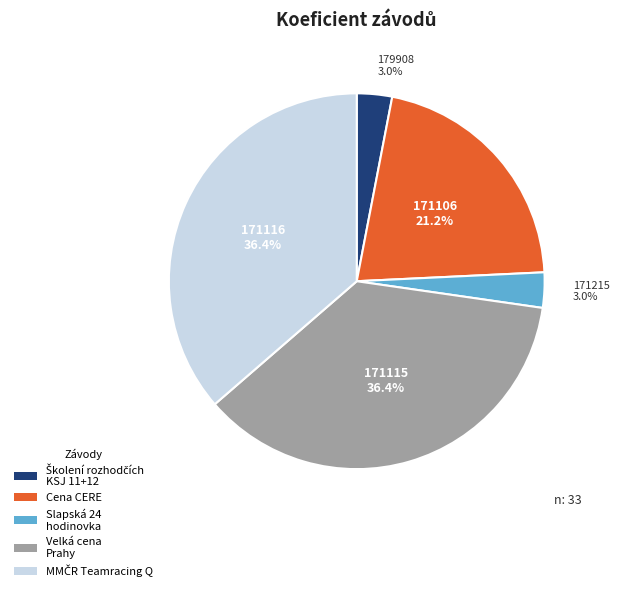

Does any single category account for the majority?

No